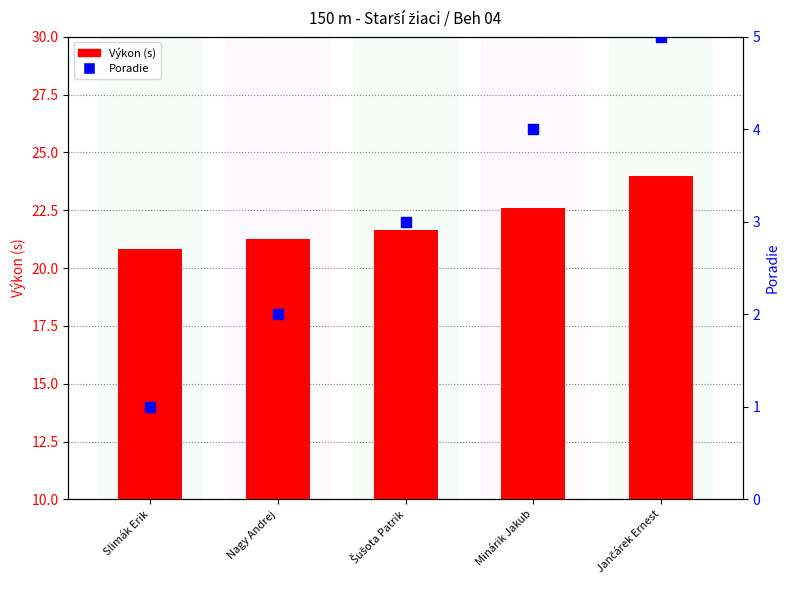

Is the value of Výkon (s) at Slimák Erik greater than the value of Poradie at Jančárek Ernest?

Yes